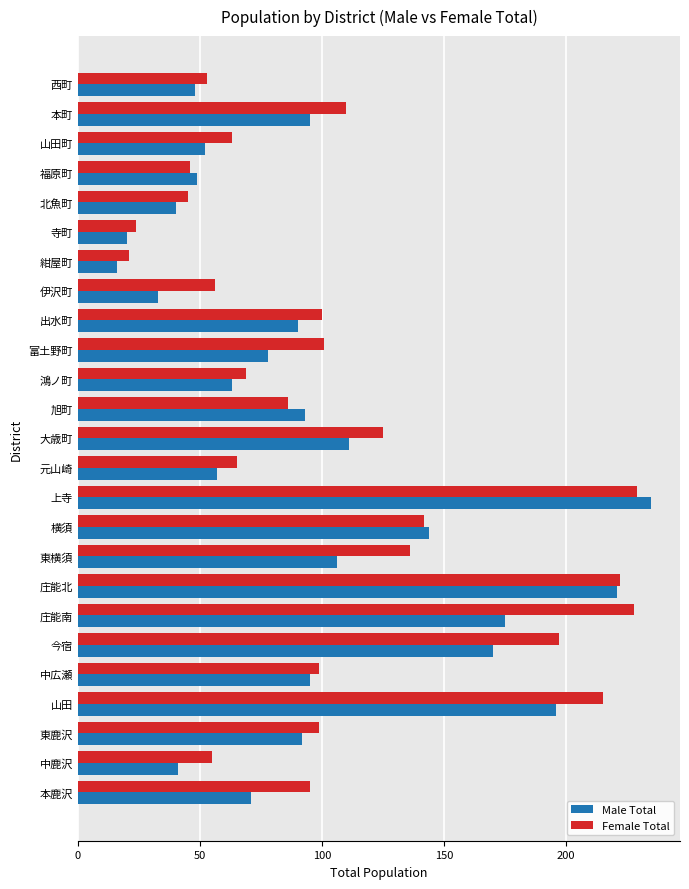

List the series in order of their overall mean, lowest first.

Male Total, Female Total